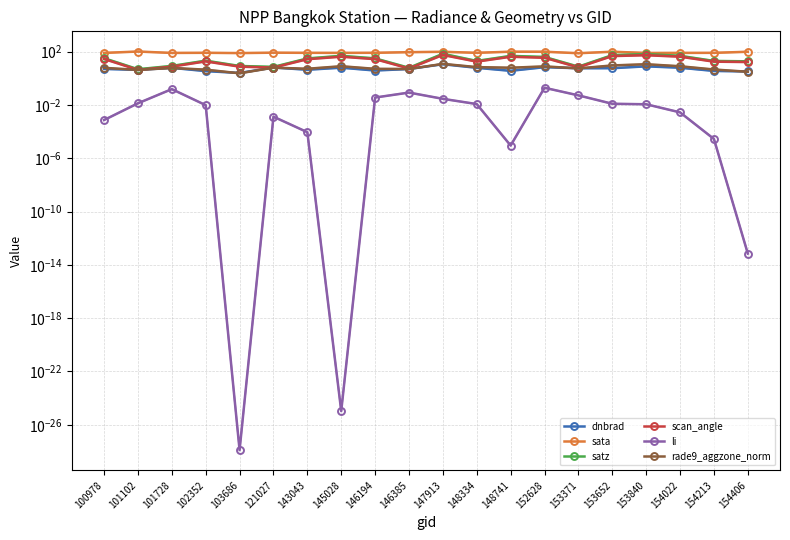

What is the sum of all scan_angle values?

496.6